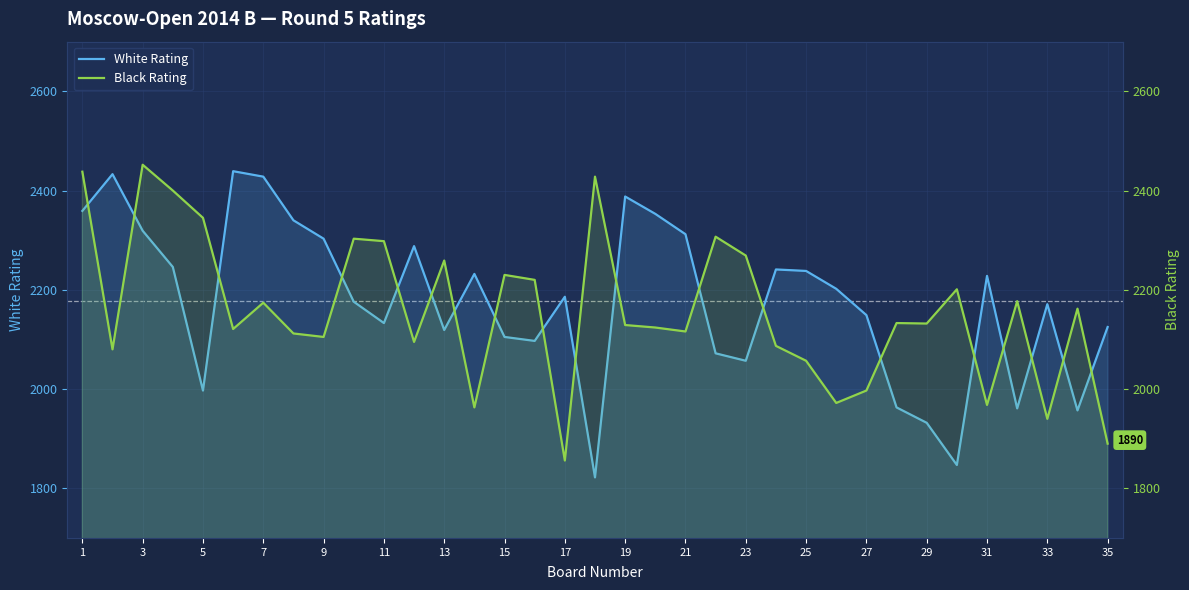

True or false: White Rating has more than 0 interior local peaks.

True